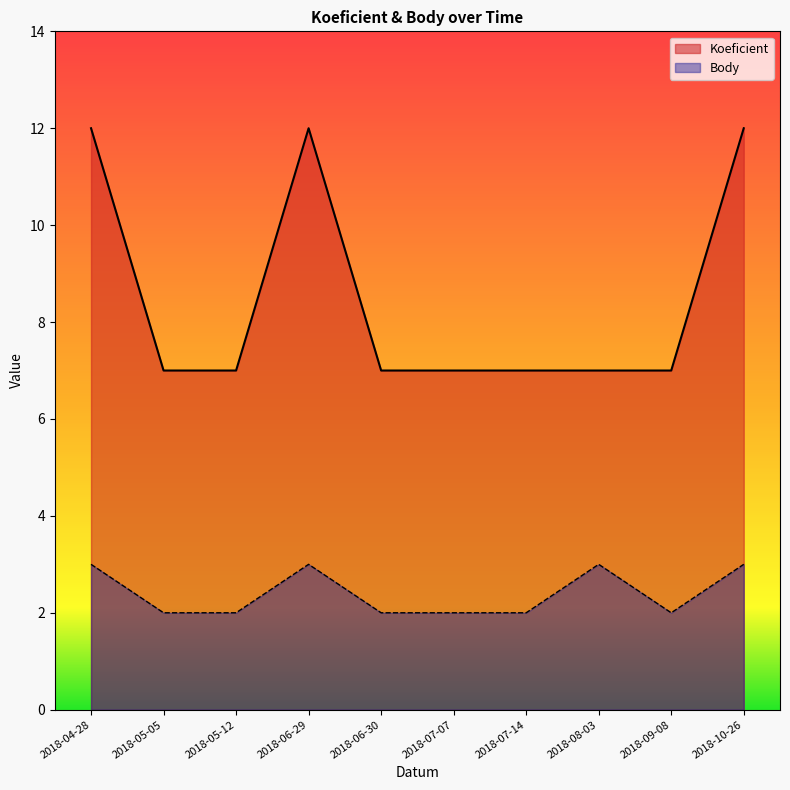

What is the difference between the maximum and minimum values in the Koeficient series?

5